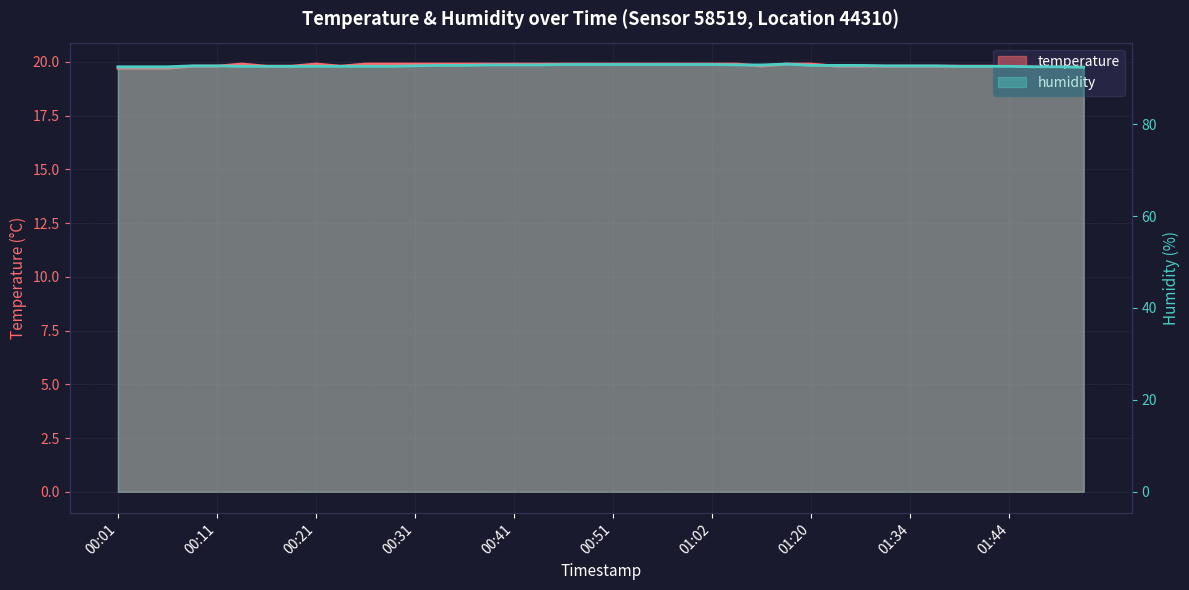

Reading left to right, transcribe all the data shown in this chart.

temperature: 19.7	19.7	19.7	19.8	19.8	19.9	19.8	19.8	19.9	19.8	19.9	19.9	19.9	19.9	19.9	19.9	19.9	19.9	19.9	19.9	19.9	19.9	19.9	19.9	19.9	19.9	19.8	19.9	19.9	19.8	19.8	19.8	19.8	19.8	19.8	19.8	19.8	19.8	19.8	19.8
humidity: 92.5	92.5	92.5	92.7	92.7	92.6	92.6	92.6	92.6	92.6	92.6	92.6	92.7	92.8	92.8	92.9	92.9	92.9	93.0	93.0	93.0	93.0	93.0	93.0	93.0	92.9	92.9	93.1	92.8	92.8	92.8	92.7	92.7	92.7	92.6	92.6	92.6	92.5	92.5	92.4